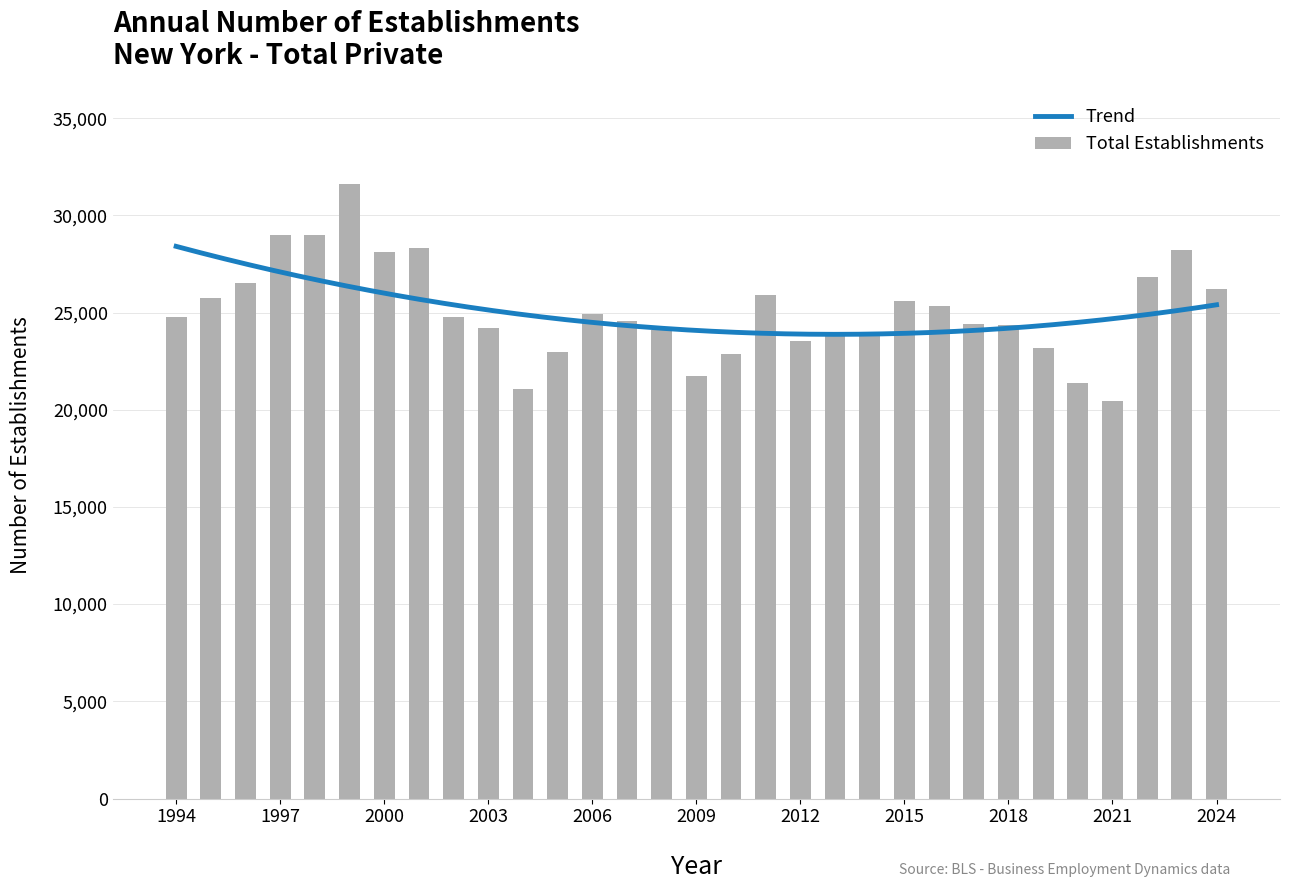

At which label does the data first exceed 24765?

1995